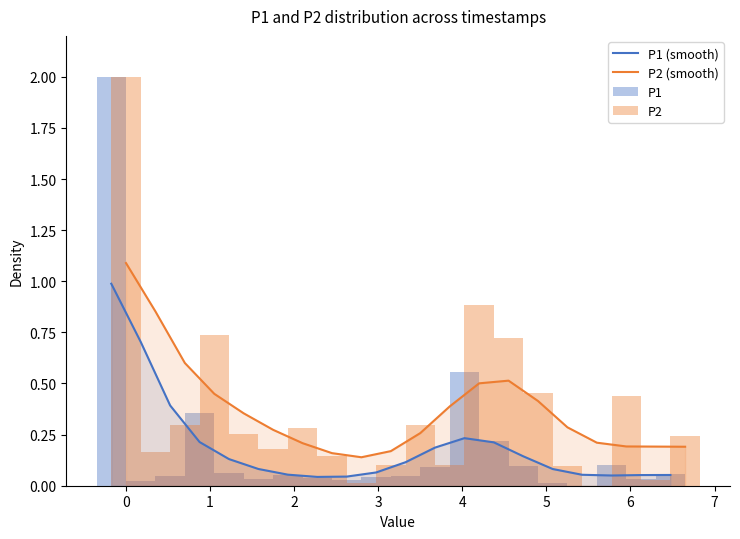

Reading left to right, transcribe all the data shown in this chart.

P1 (smooth): 1.0	0.7	0.4	0.2	0.1	0.1	0.1	0.0	0.0	0.1	0.1	0.2	0.2	0.2	0.1	0.1	0.1	0.1	0.1	0.1
P2 (smooth): 1.1	0.9	0.6	0.4	0.4	0.3	0.2	0.2	0.1	0.2	0.3	0.4	0.5	0.5	0.4	0.3	0.2	0.2	0.2	0.2
P1: 2.0	0.0	0.0	0.4	0.1	0.0	0.1	0.0	0.0	0.0	0.0	0.1	0.6	0.2	0.1	0.0	0.0	0.1	0.0	0.1
P2: 2.0	0.2	0.3	0.7	0.3	0.2	0.3	0.1	0.0	0.1	0.3	0.1	0.9	0.7	0.5	0.1	0.0	0.4	0.0	0.2